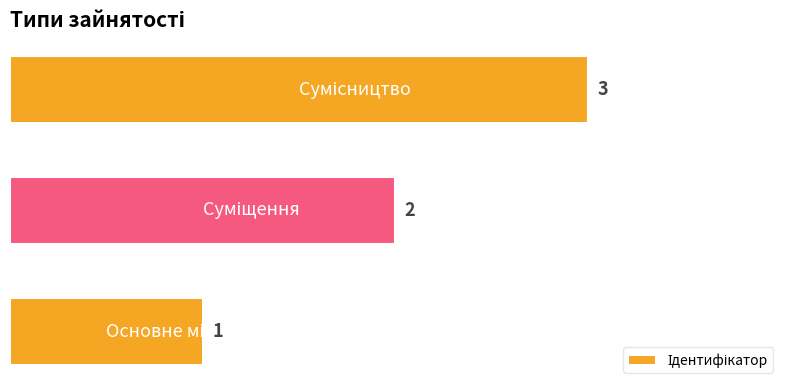

Are the bars grouped side by side (vs. stacked)?

No